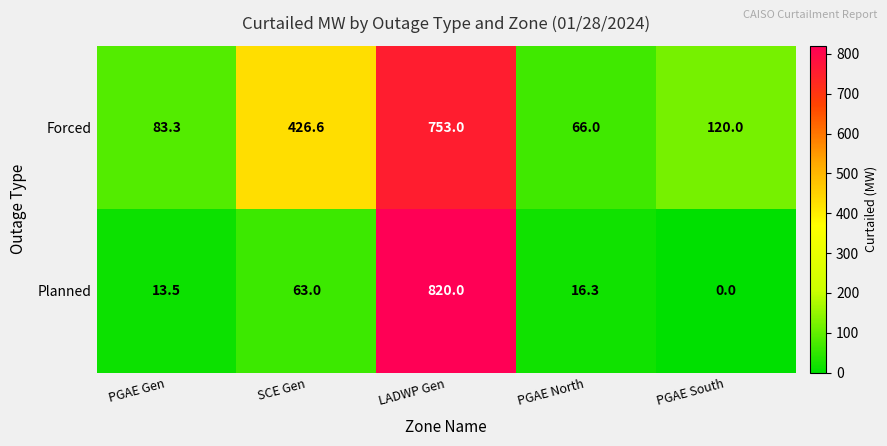

At how many categories does at least one series exceed 348?

2